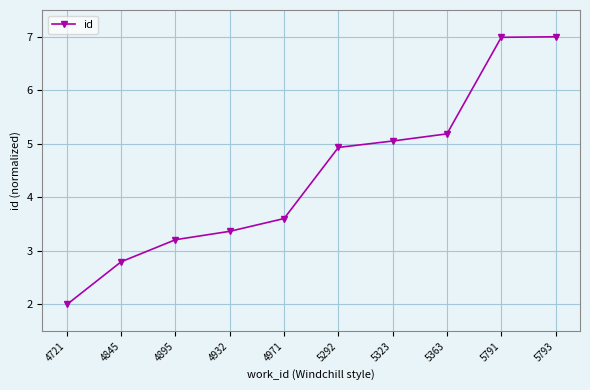

The value at 5363 is 8.4. True or false?

False